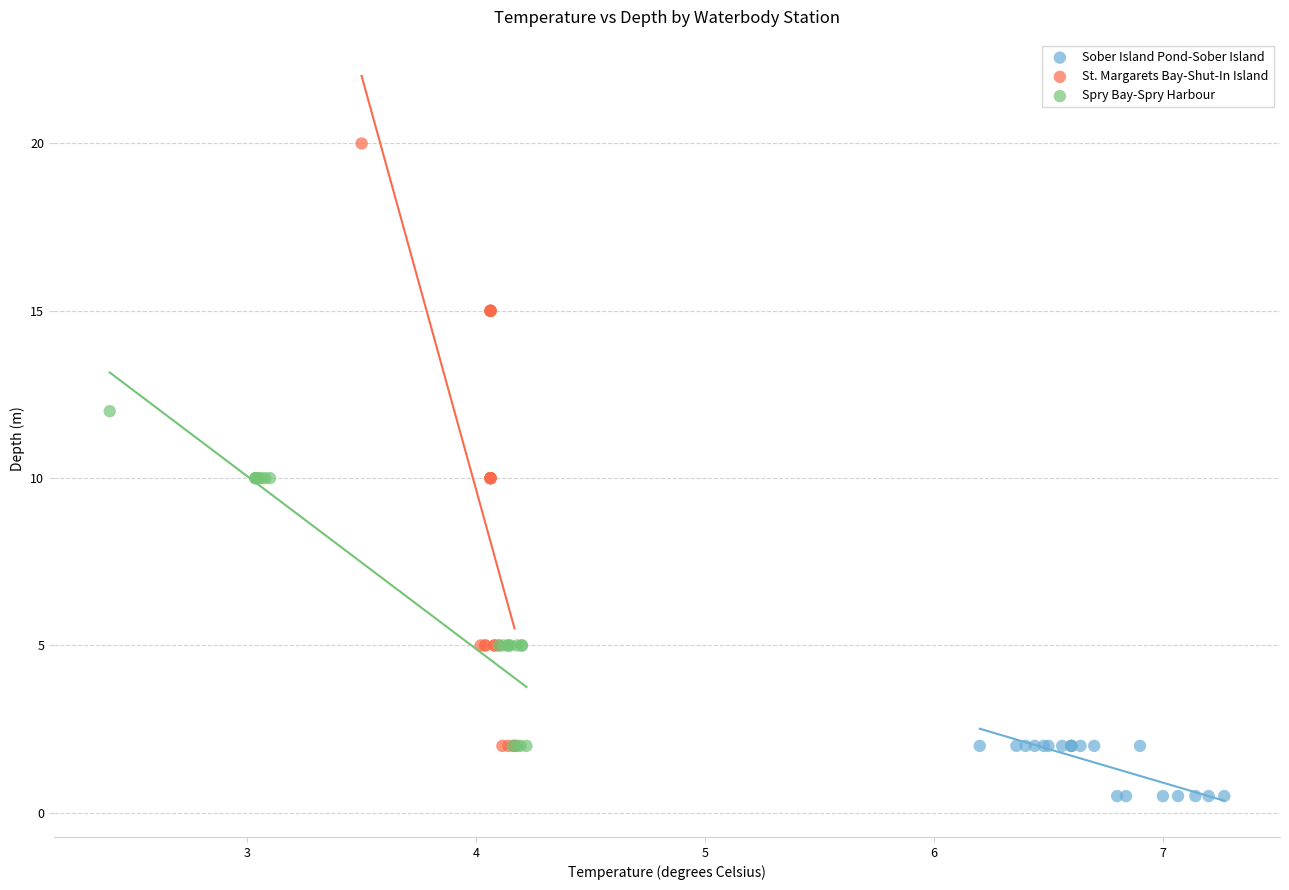

Which series reaches the maximum Y coordinate?

St. Margarets Bay-Shut-In Island